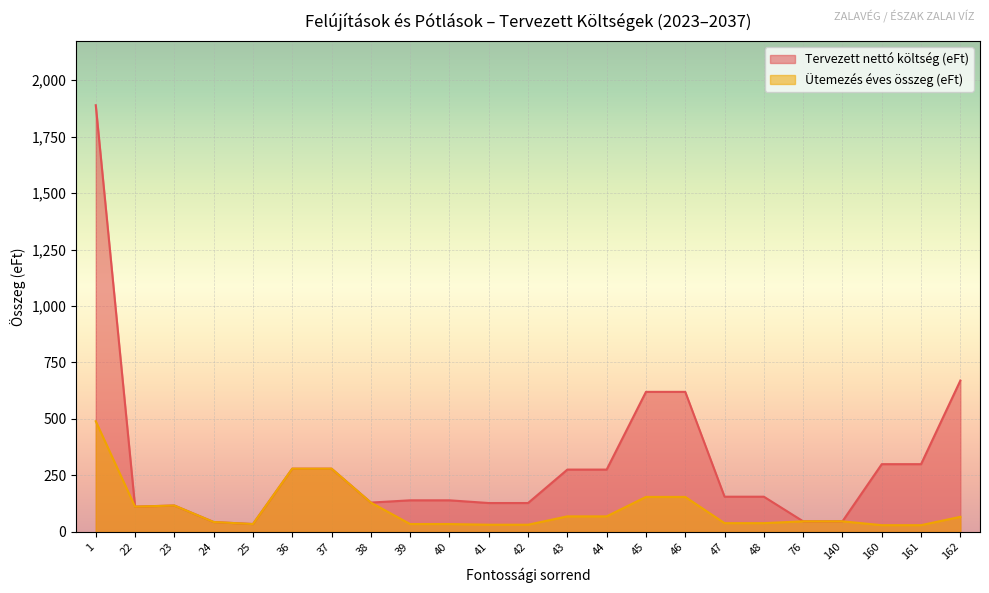

How many lines are shown in the chart?

2